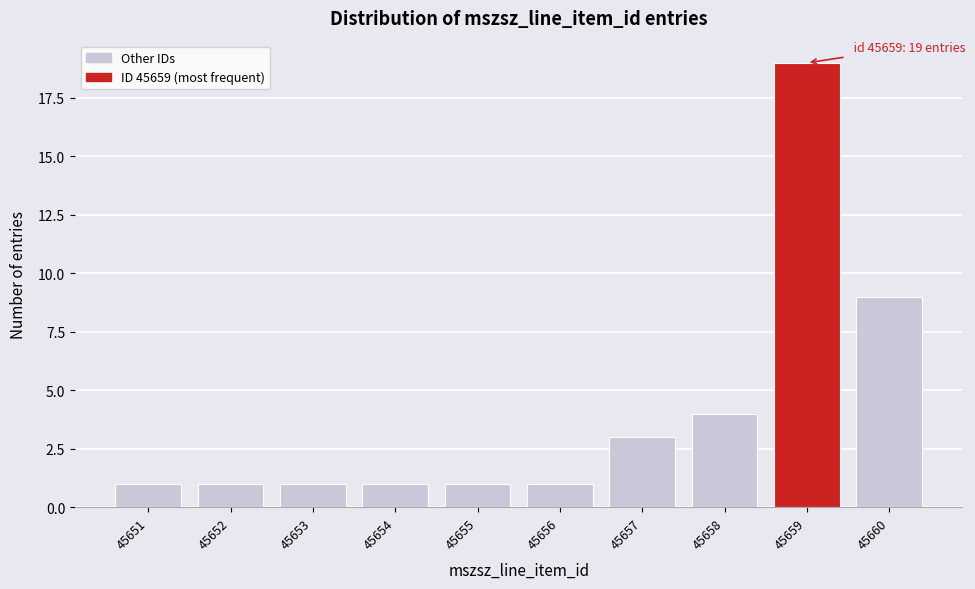

Reading left to right, what are all the values shown in this chart?

1	1	1	1	1	1	3	4	19	9